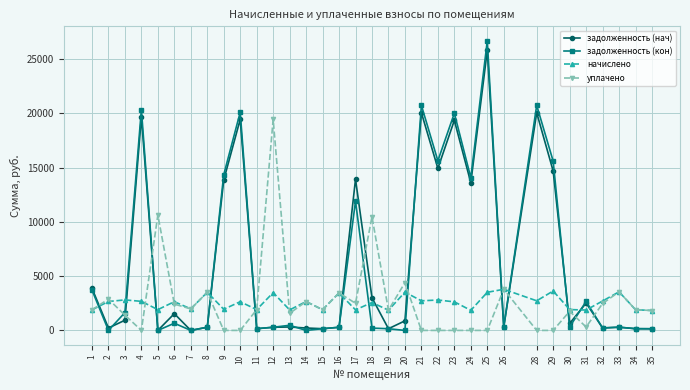

Where is the first local maximum for задолженность (нач)?

4